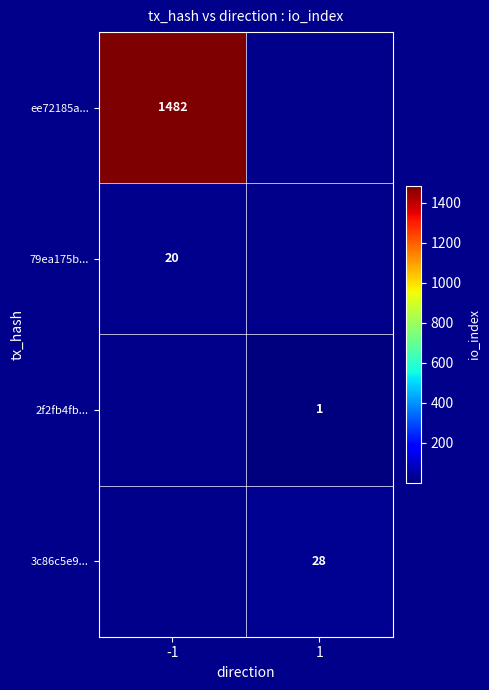

True or false: 79ea175b... has a value of 28 at -1.

False